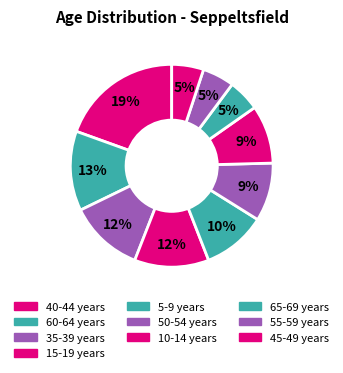

How many slices are in this pie chart?

10